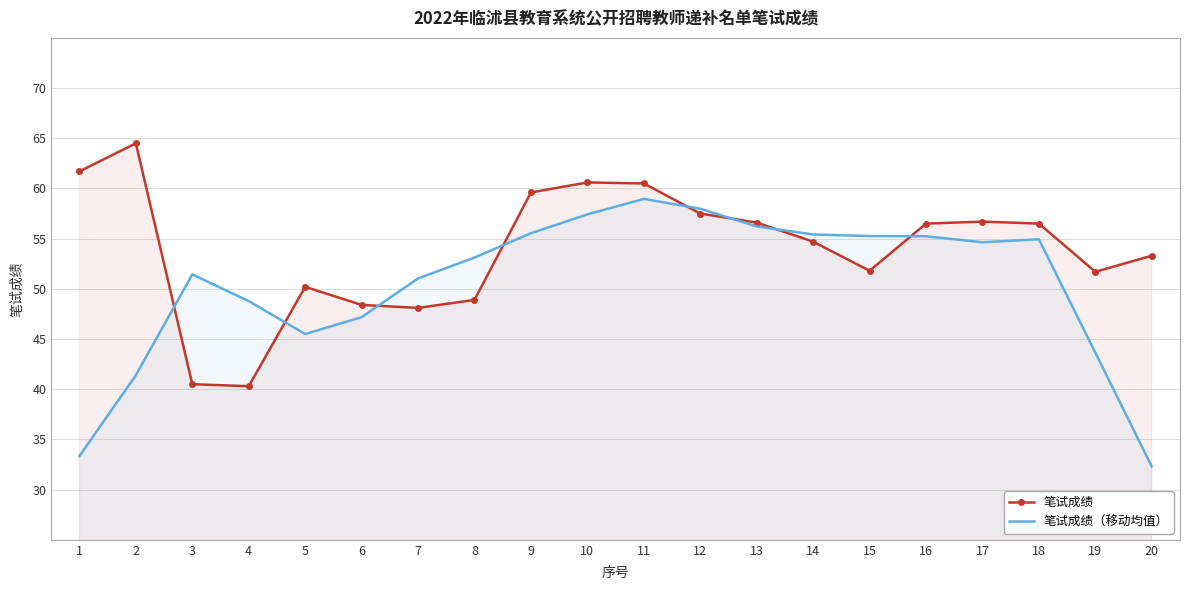

What is the difference between the maximum and minimum values in the 笔试成绩 series?

24.2